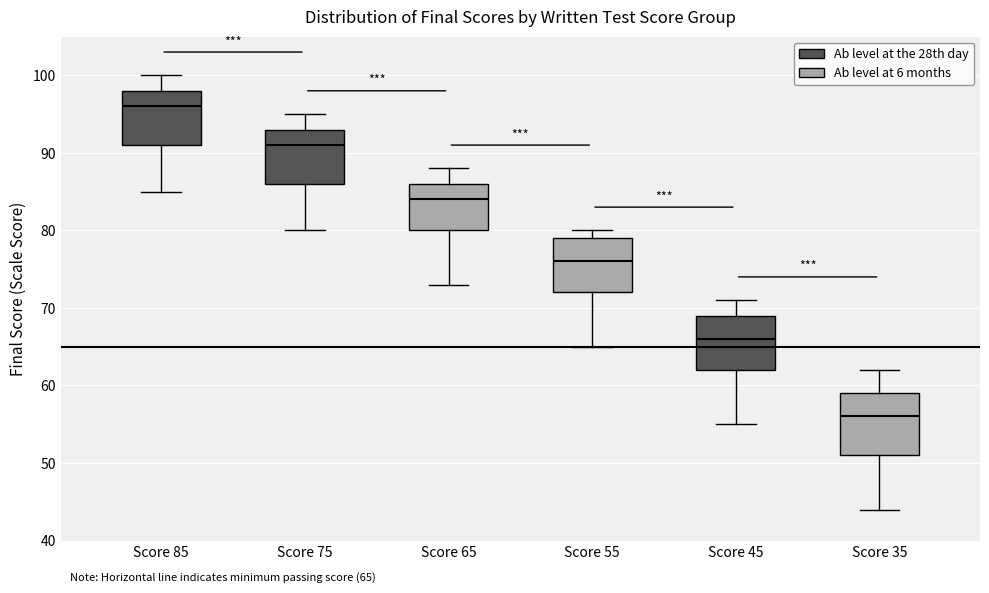

Which box's median line is the highest?

Score 85